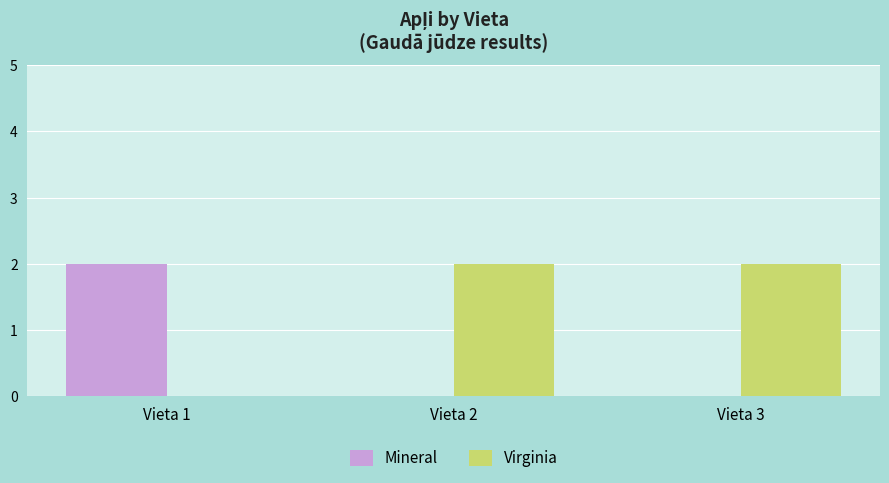

The value of Mineral at Vieta 2 is 1. True or false?

False